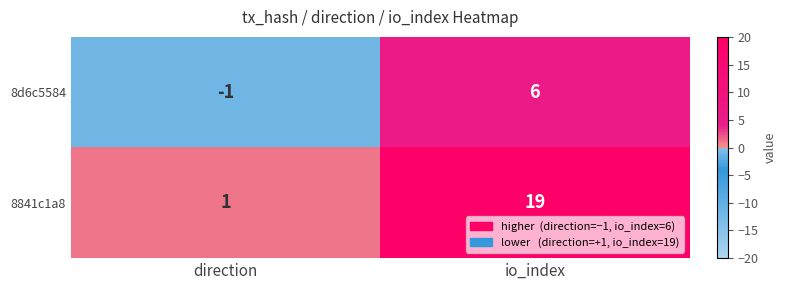

Where is 8d6c5584 nearest to the value 2?

direction